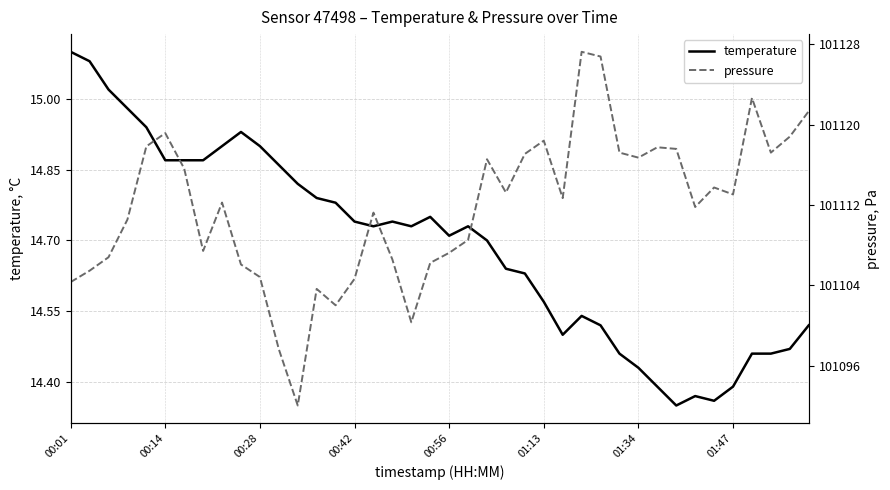

How many values in the pressure series are below 101112?

19